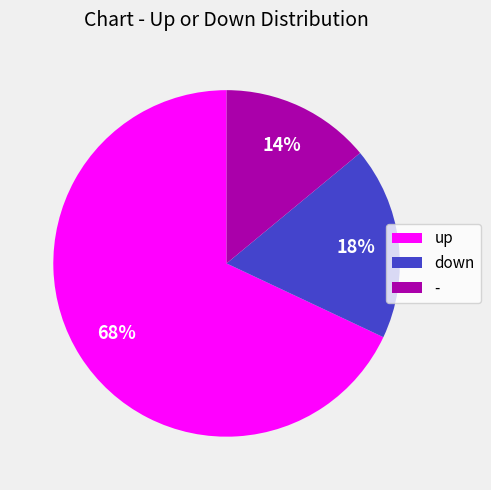

How many slices are in this pie chart?

3